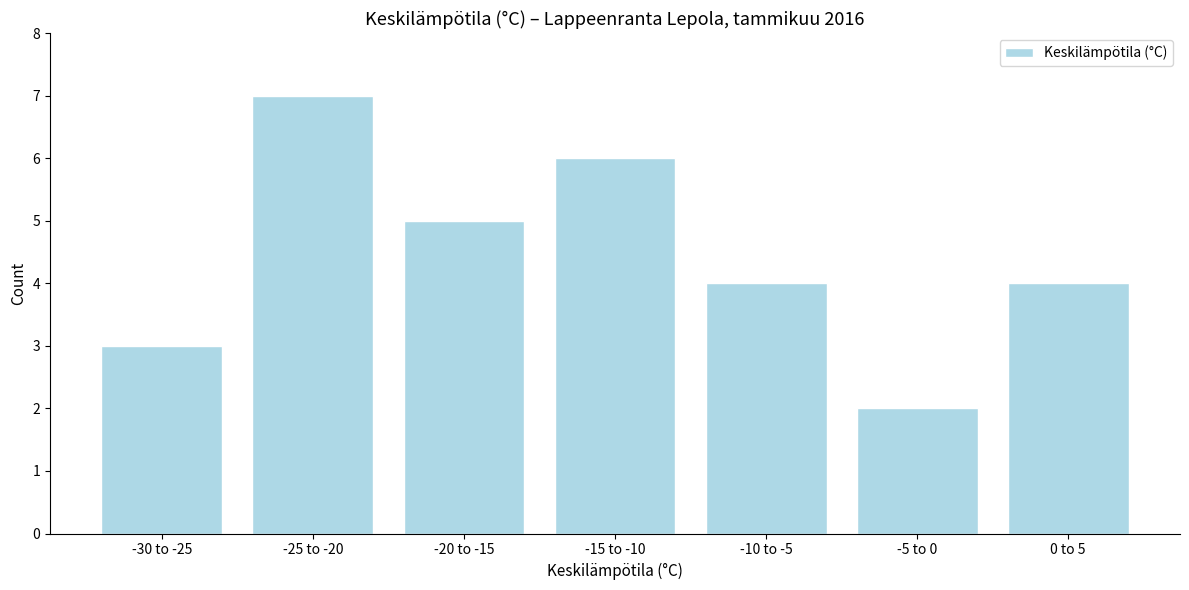

Reading left to right, what are all the values shown in this chart?

3	7	5	6	4	2	4